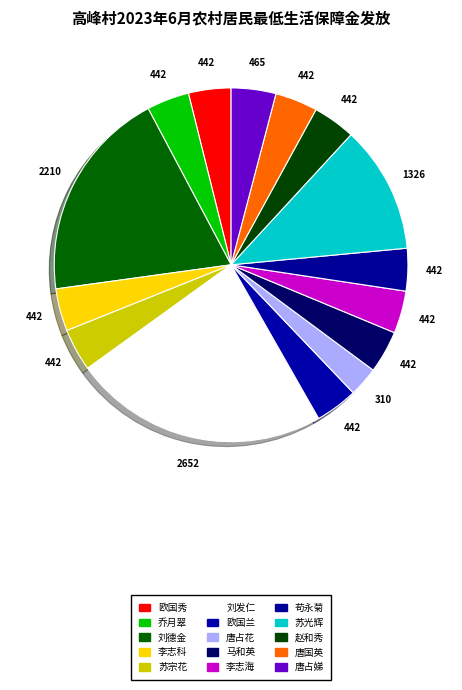

How much of the chart is everything except 唐国英?

96.1%